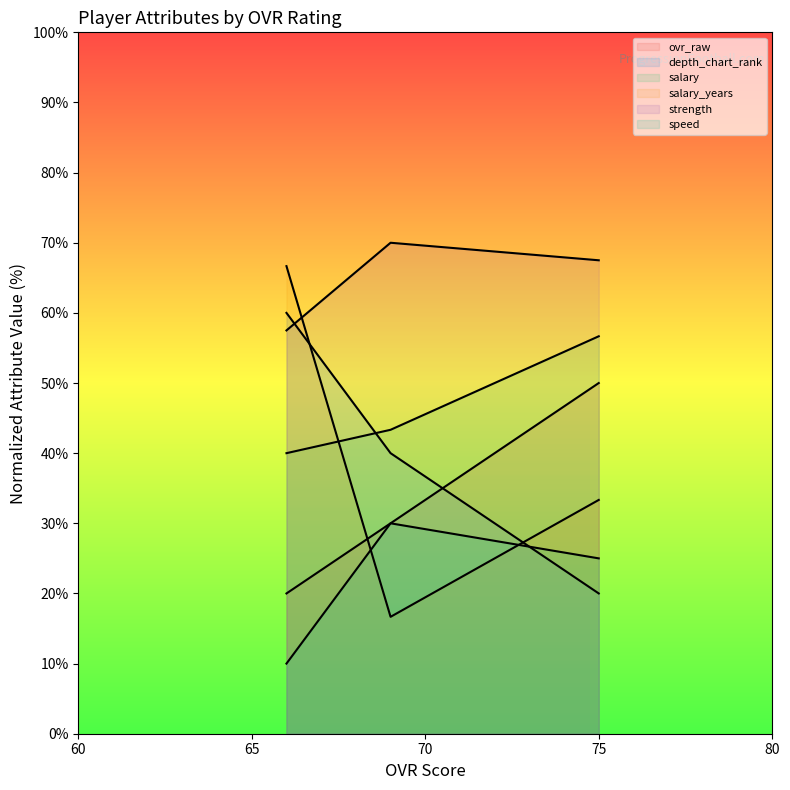

At which label does strength first exceed 67?

75